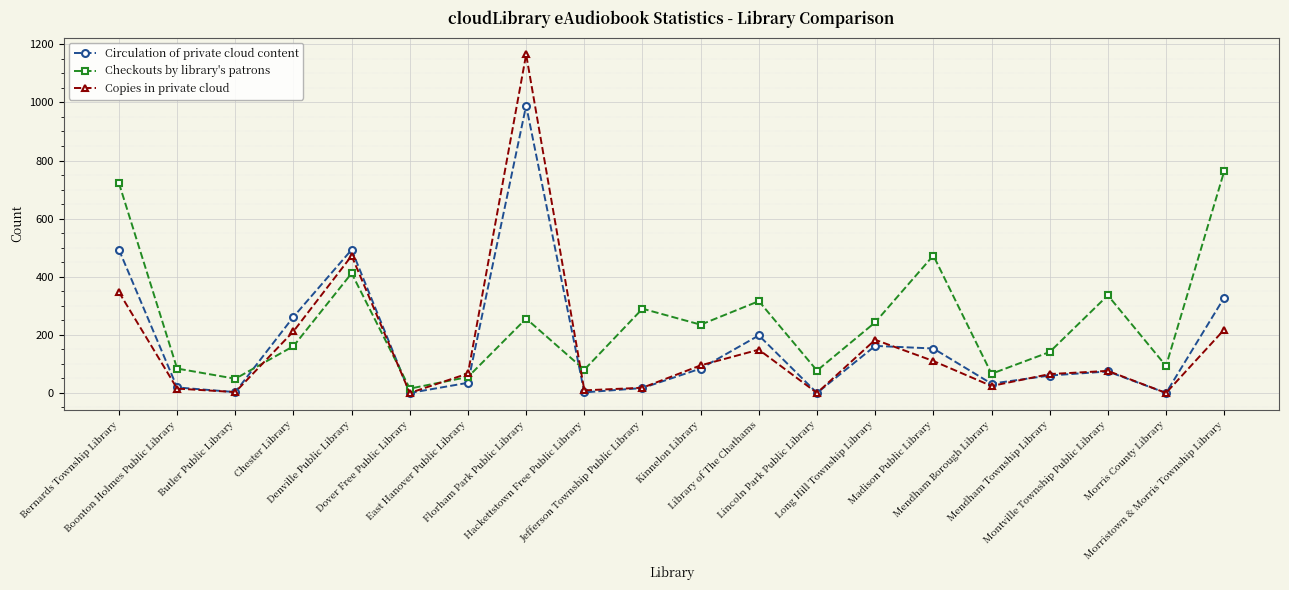

Which series ends up on top after the final intersection of Circulation of private cloud content and Checkouts by library's patrons?

Checkouts by library's patrons